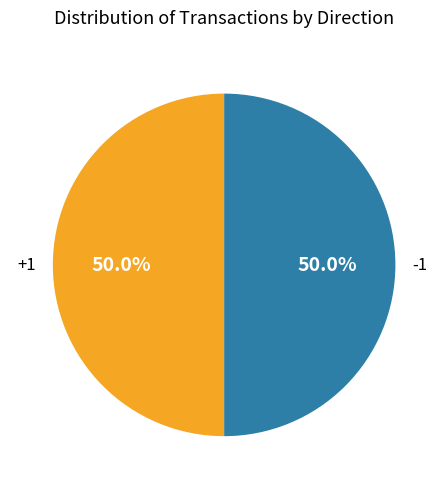

Approximately how many times larger is the value at -1 compared to +1?

1.0